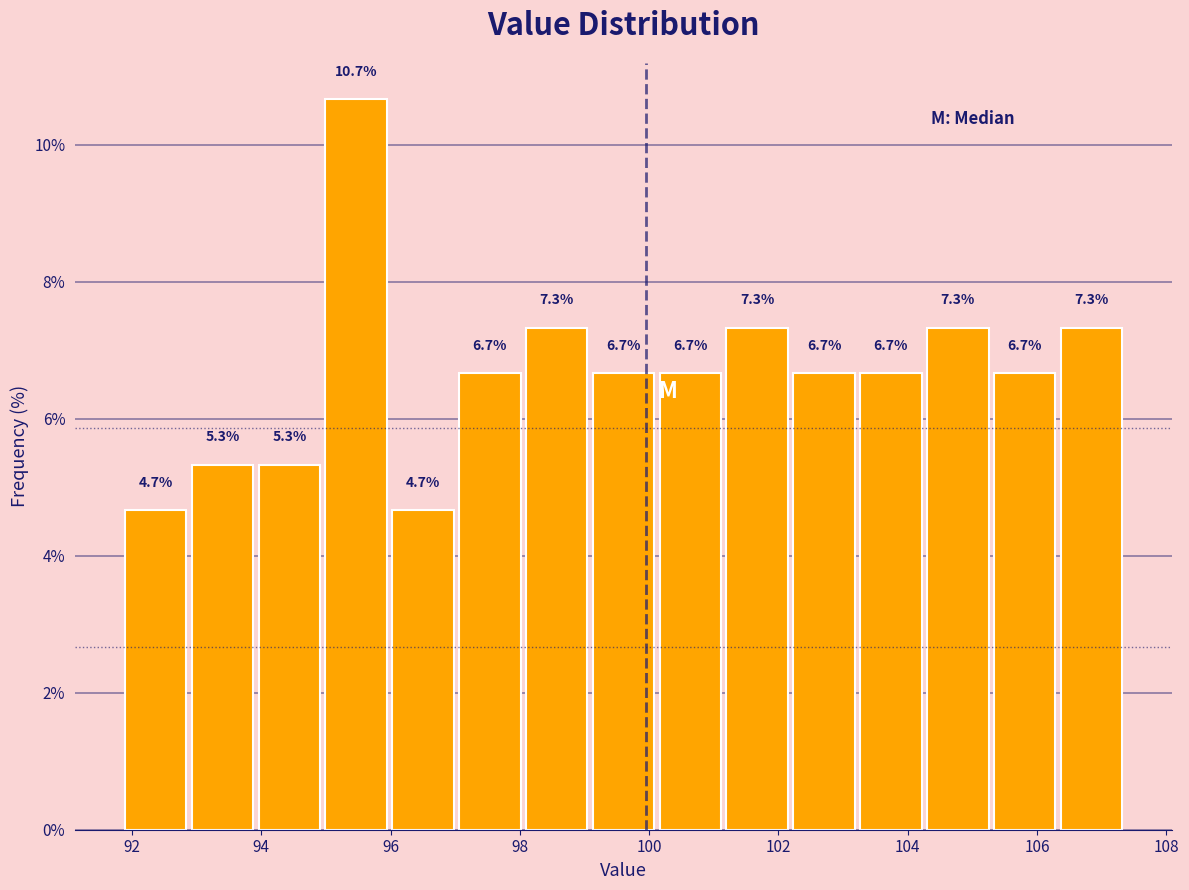

Which range on the x-axis has the tallest bar?

95.0 to 96.0